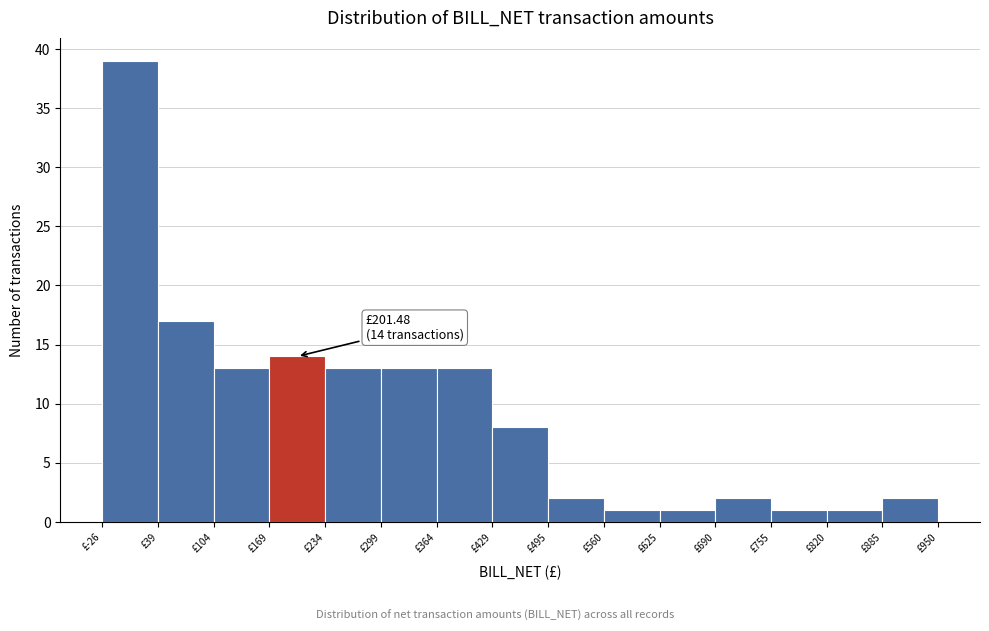

Which range on the x-axis has the tallest bar?

-30 to 40